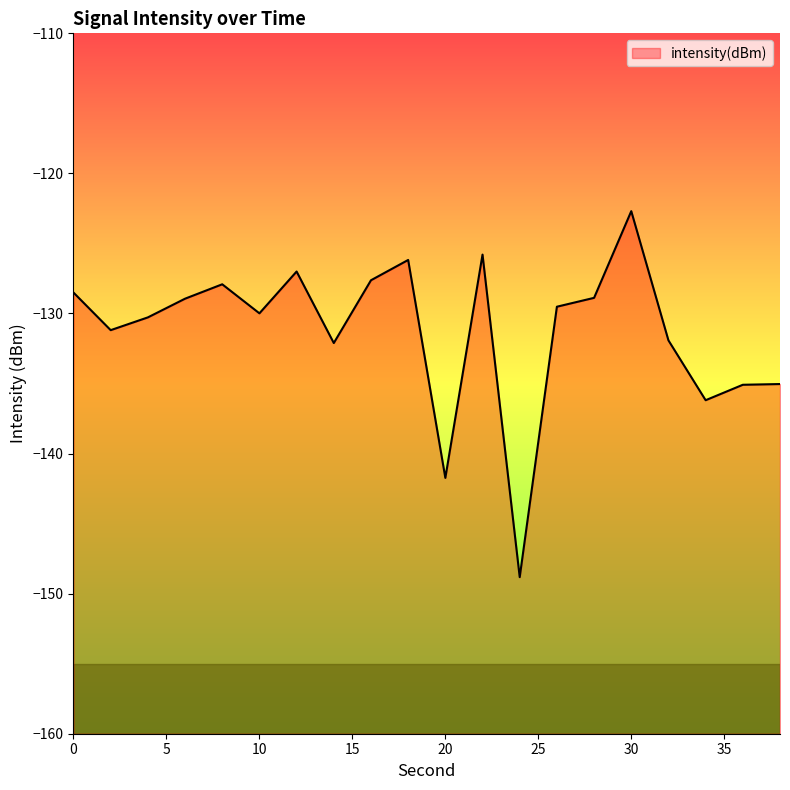

Reading right to left, list all the values displayed in this chart.

-135.0	-135.1	-136.2	-131.9	-122.7	-128.9	-129.5	-148.8	-125.8	-141.7	-126.2	-127.6	-132.1	-127.0	-130.0	-127.9	-128.9	-130.3	-131.2	-128.5